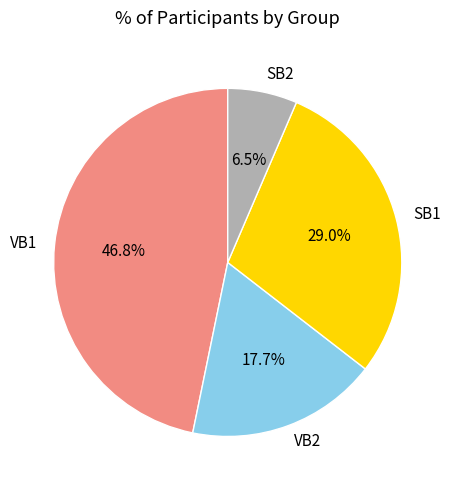

Which slice is the smallest?

SB2